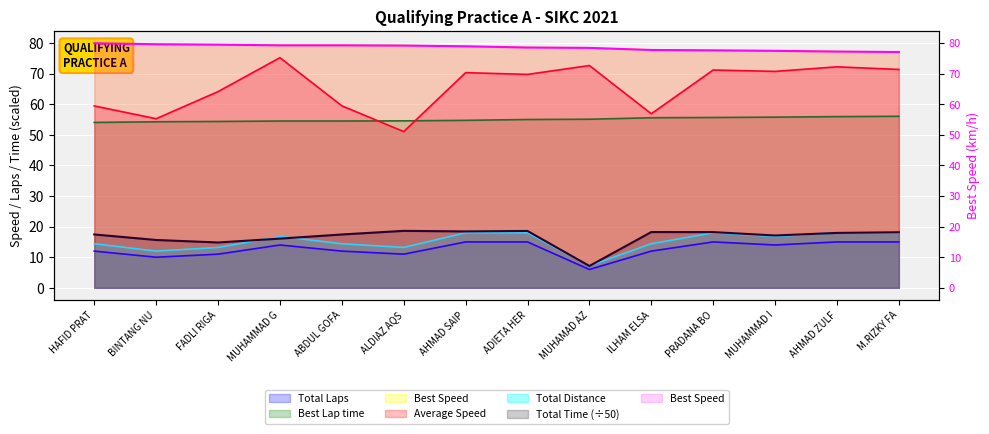

At which category does Total Time reach its first local peak?

ALDIAZ AQS